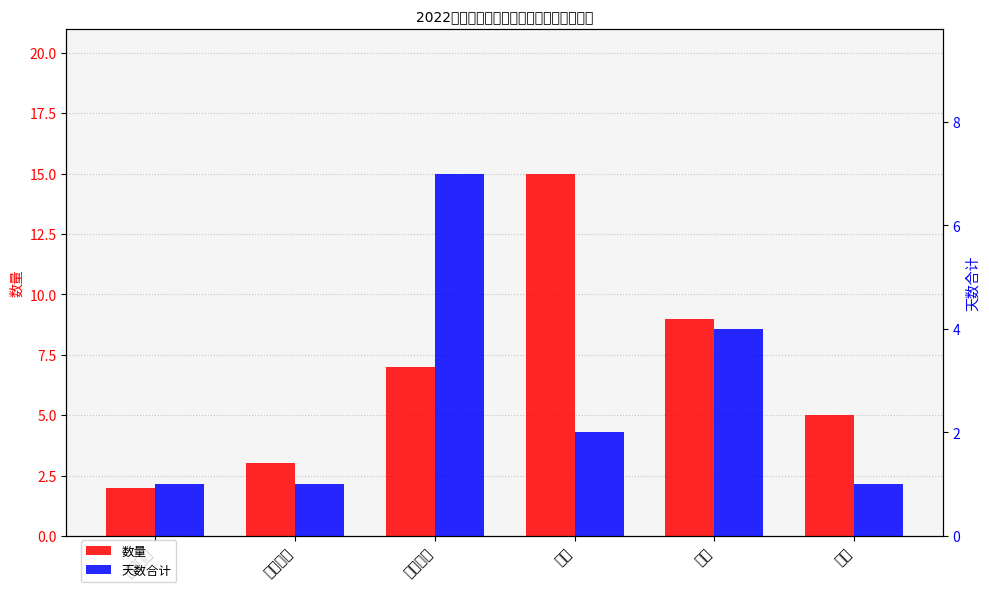

How many bars are there in total?

12